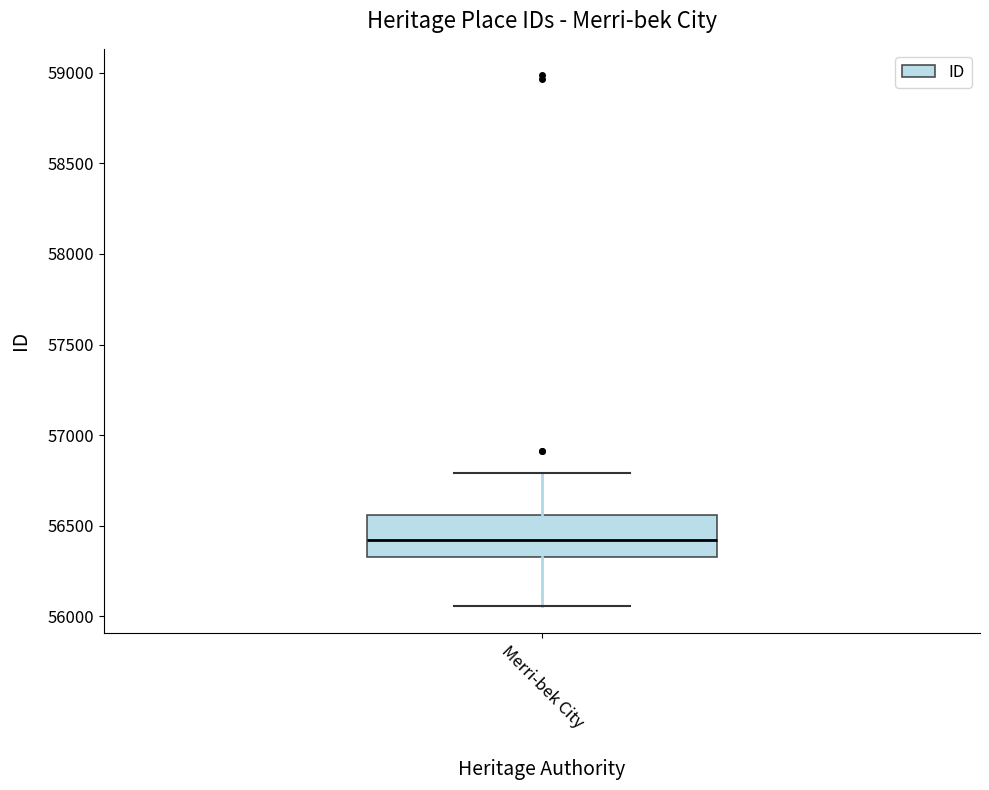

Where is the upper edge of the box for Merri-bek City on the y-axis? The values are not printed on the chart, so give them approximately, as read against the axis.

56550